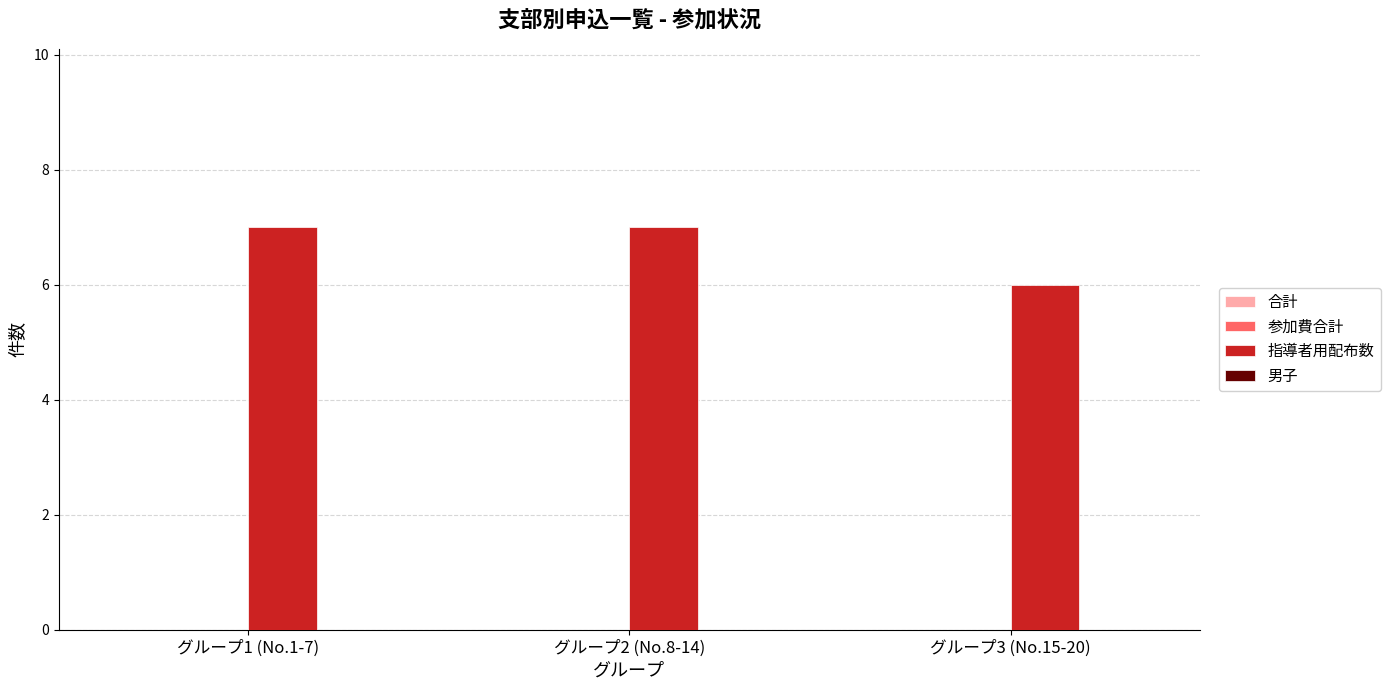

The value at グループ2 (No.8-14) is 12. True or false?

False